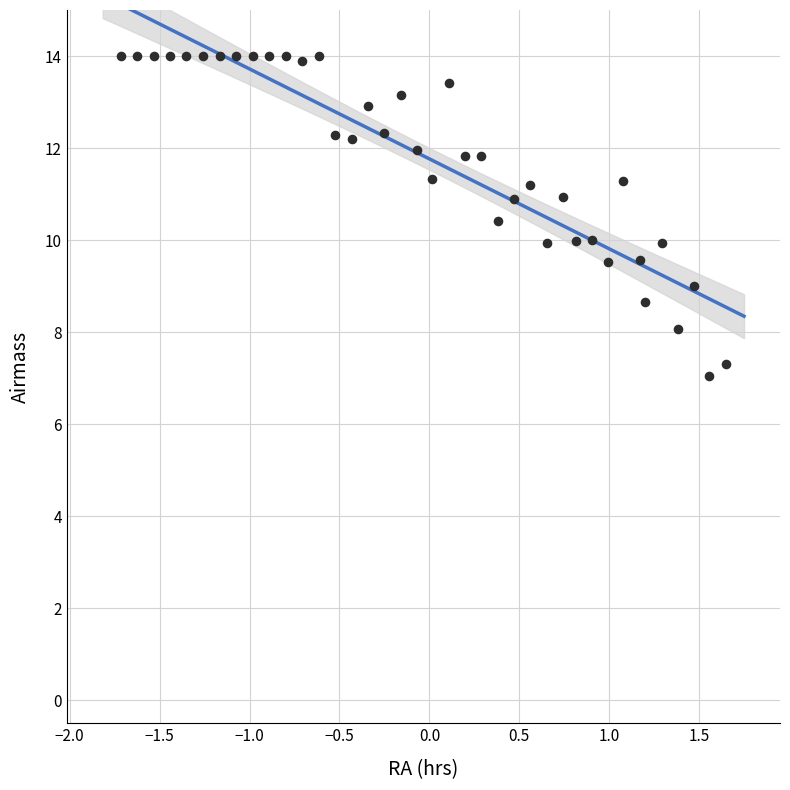

What is the range of Y values (max minus min)?

7.0